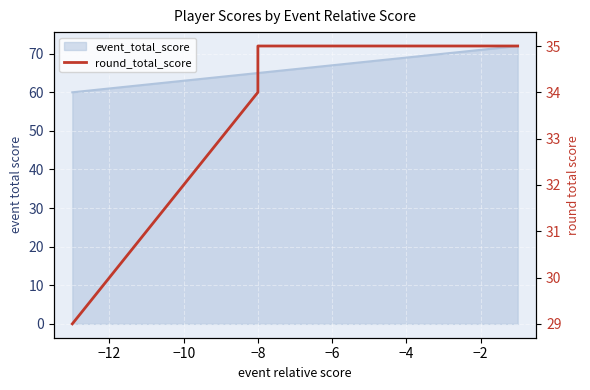

True or false: the data has more than 0 interior local peaks.

False